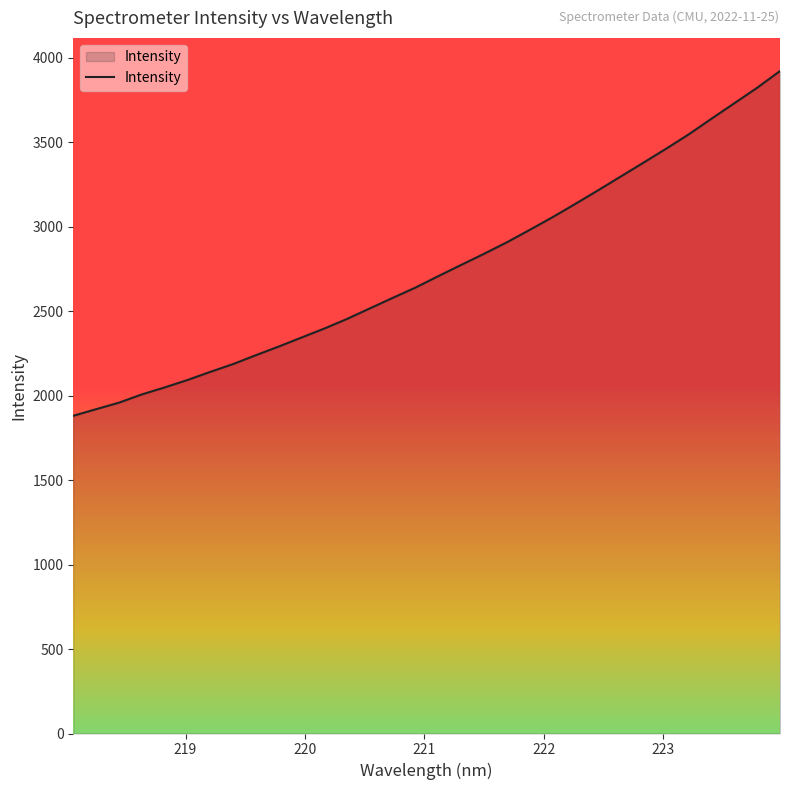

What is the difference between the maximum and minimum values?

2040.4